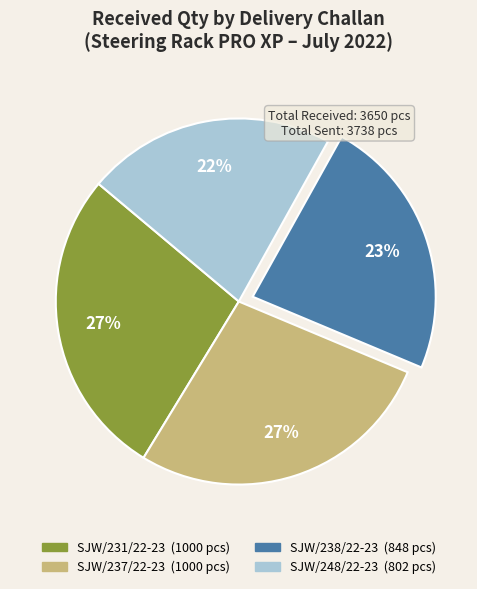

To the nearest percent, what is the difference between the largest and smallest slice percentages?

5%